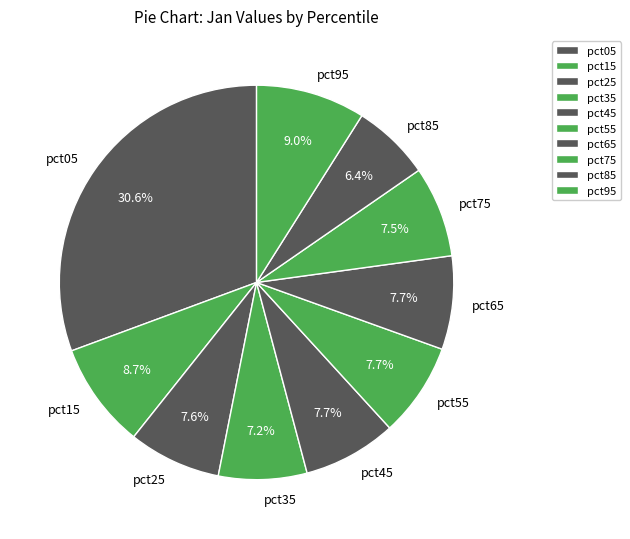

Is it true that pct85 is 6% of the pie?

True